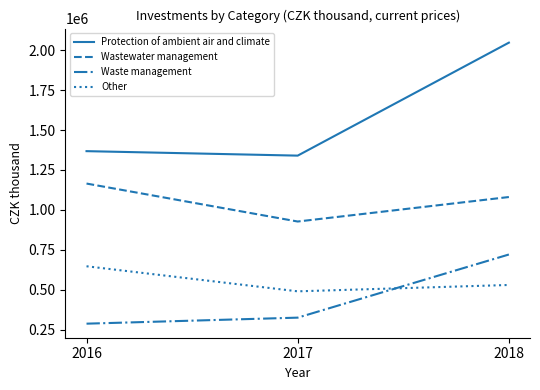

What is the difference between the highest and lowest values at 2018?

1516418